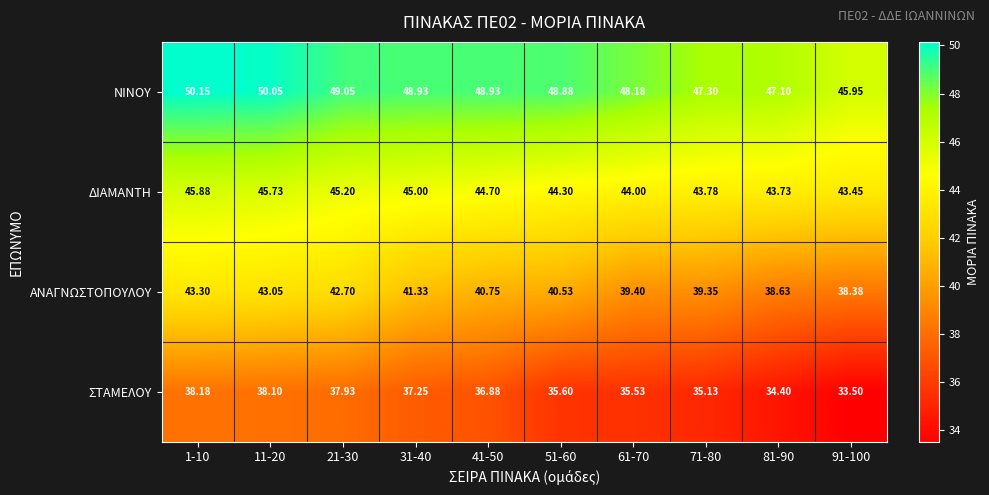

Which series has the largest total across all categories?

ΝΙΝΟΥ